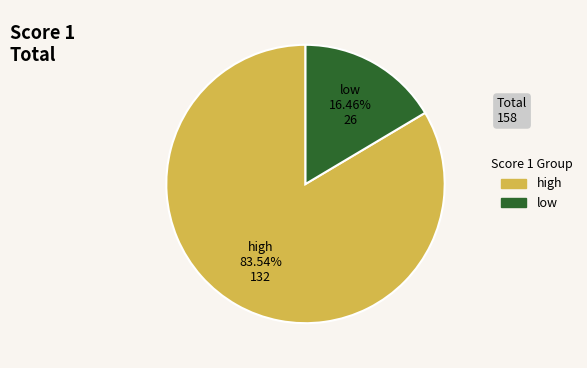

Is there any slice that represents more than half of the pie?

Yes